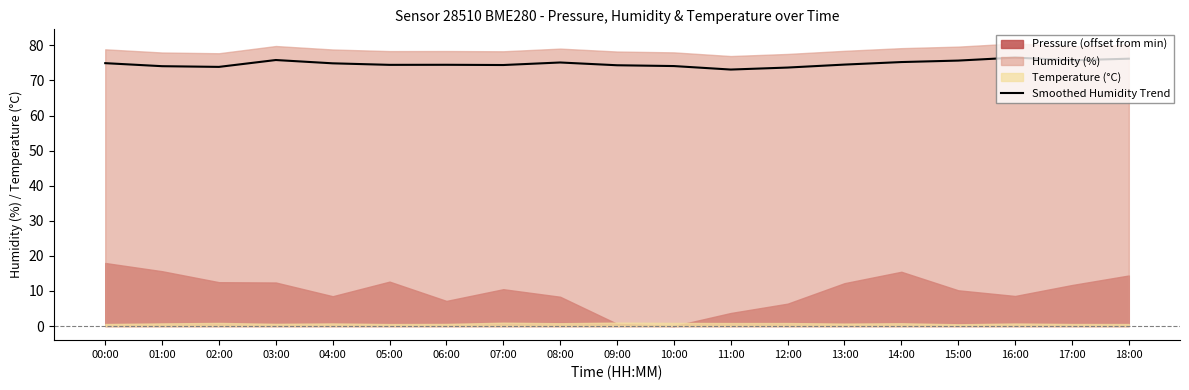

Is it true that the value at 09:00 is 123.1?

False